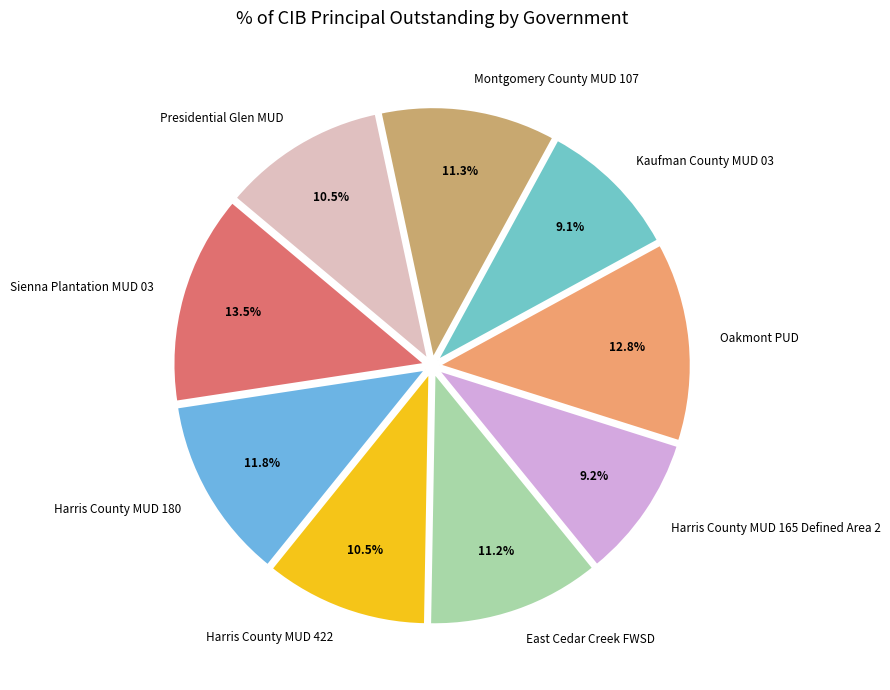

To the nearest percent, what portion does Oakmont PUD represent?

13%